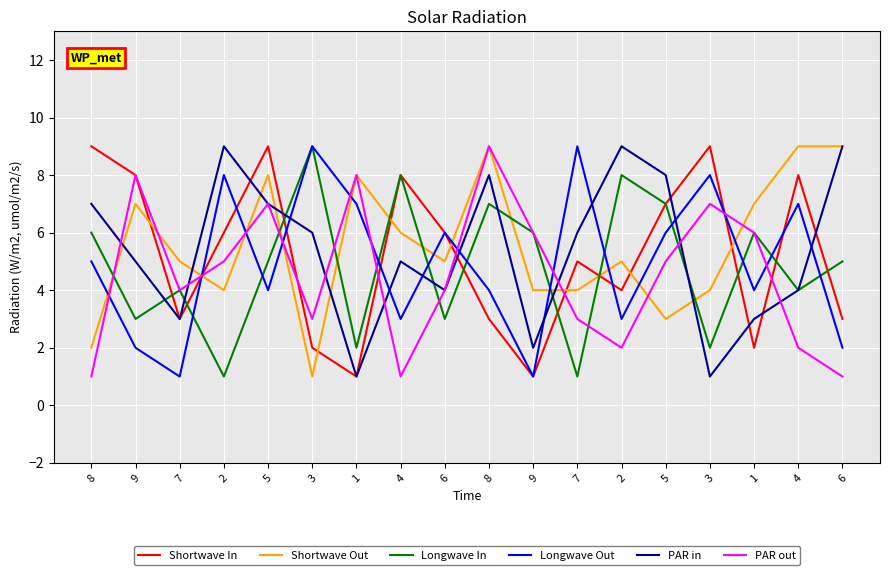

What is the greatest value displayed?

9